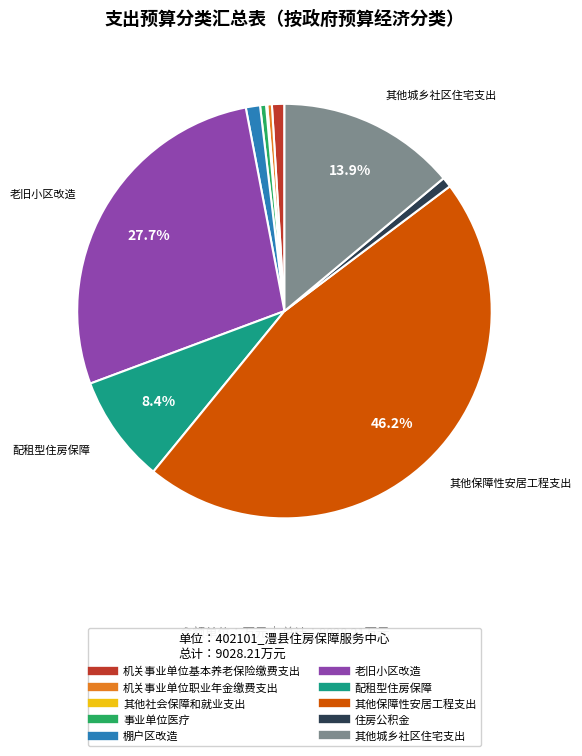

Is 其他保障性安居工程支出 the majority of the pie?

No